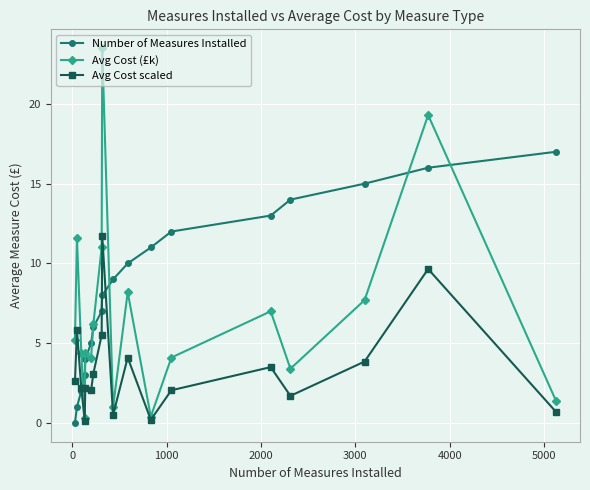

List the series in order of their overall mean, lowest first.

Avg Cost scaled, Avg Cost (£k), Number of Measures Installed